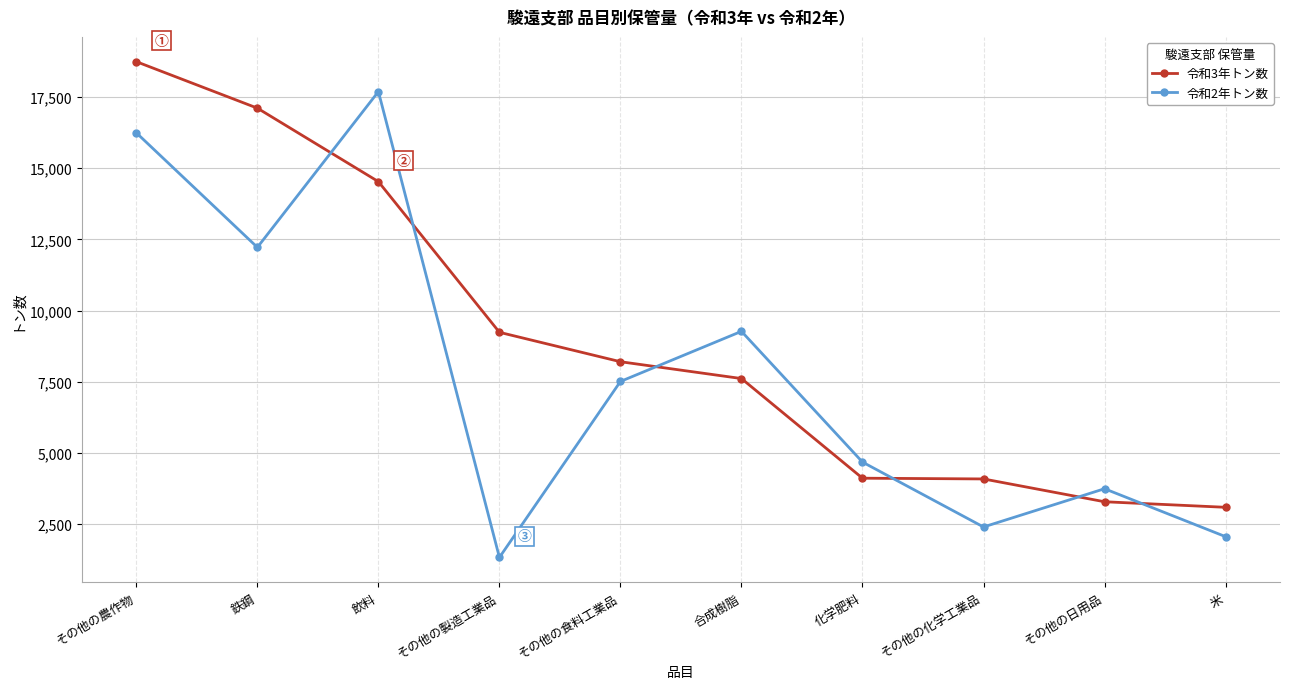

True or false: 令和3年トン数 has a value of 5612 at その他の製造工業品.

False